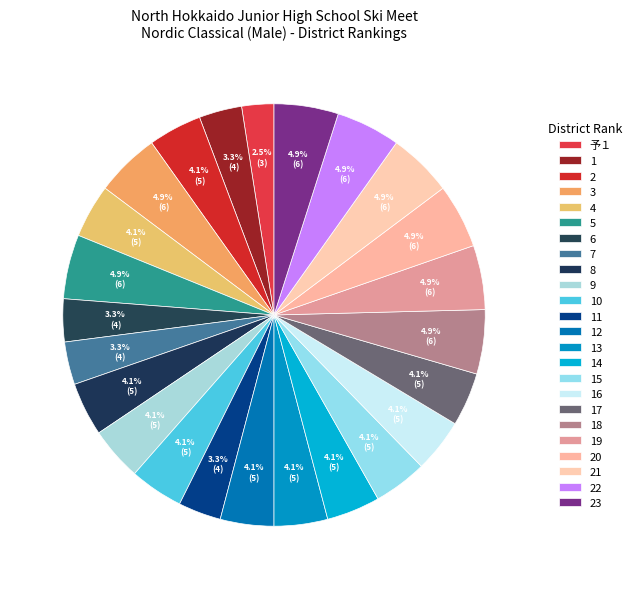

Which slice is the largest?

3